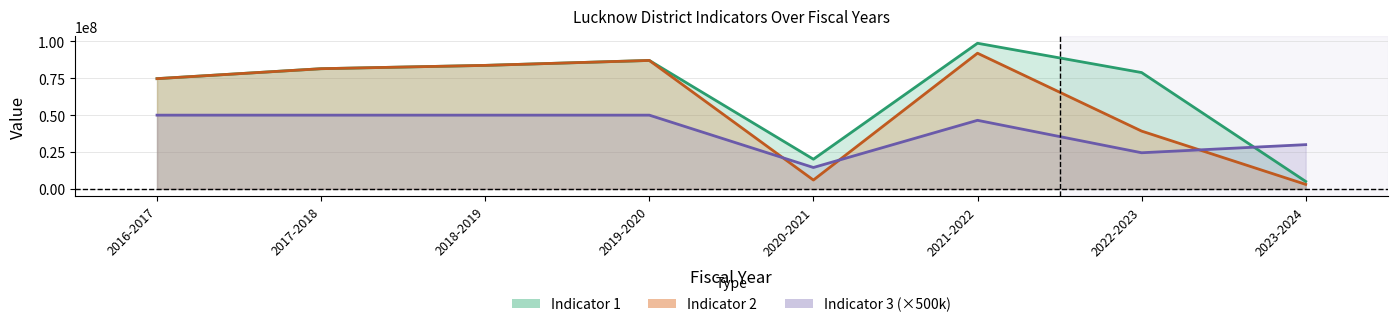

Is the value of Indicator 1 at 2021-2022 greater than the value of Indicator 2 at 2018-2019?

Yes